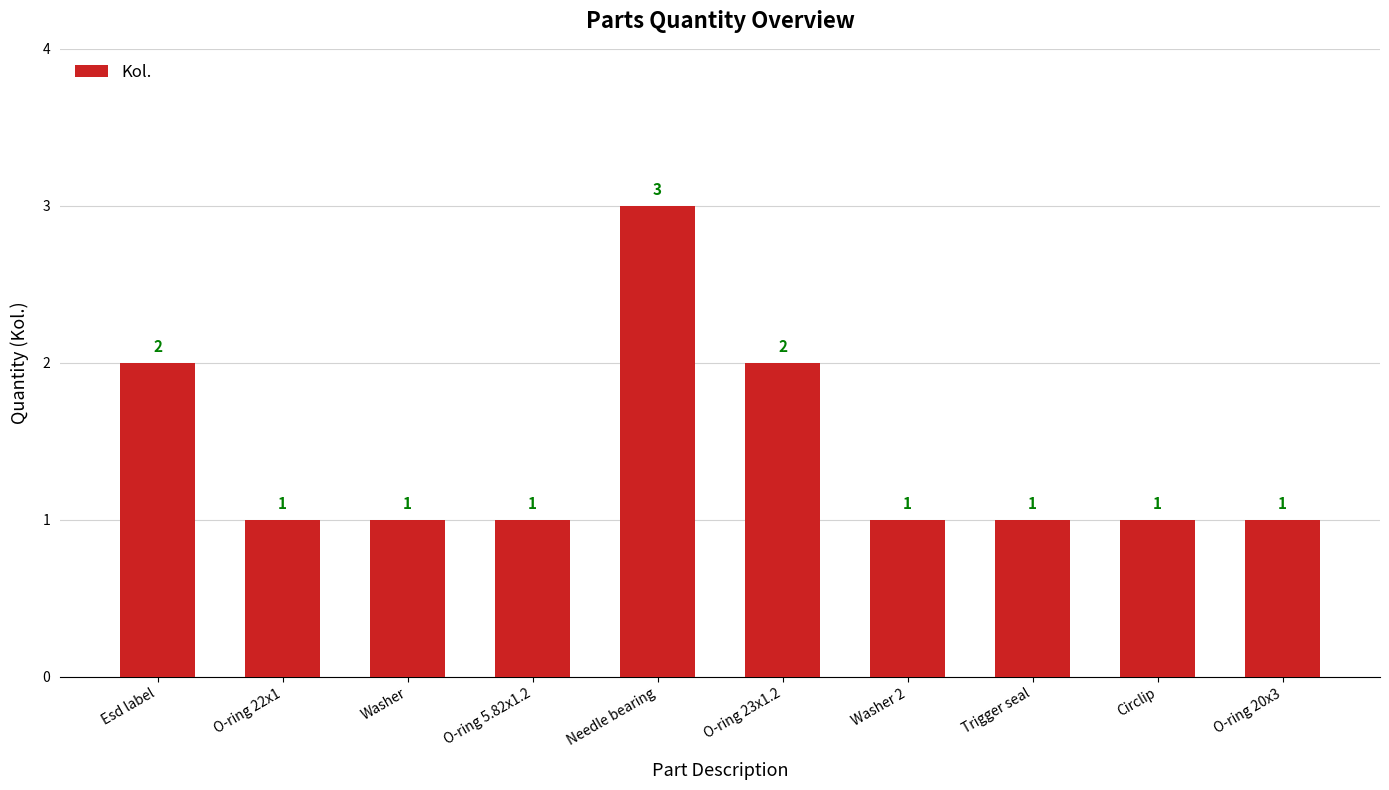

Reading left to right, what are all the values shown in this chart?

Esd label=2	O-ring 22x1=1	Washer=1	O-ring 5.82x1.2=1	Needle bearing=3	O-ring 23x1.2=2	Washer 2=1	Trigger seal=1	Circlip=1	O-ring 20x3=1